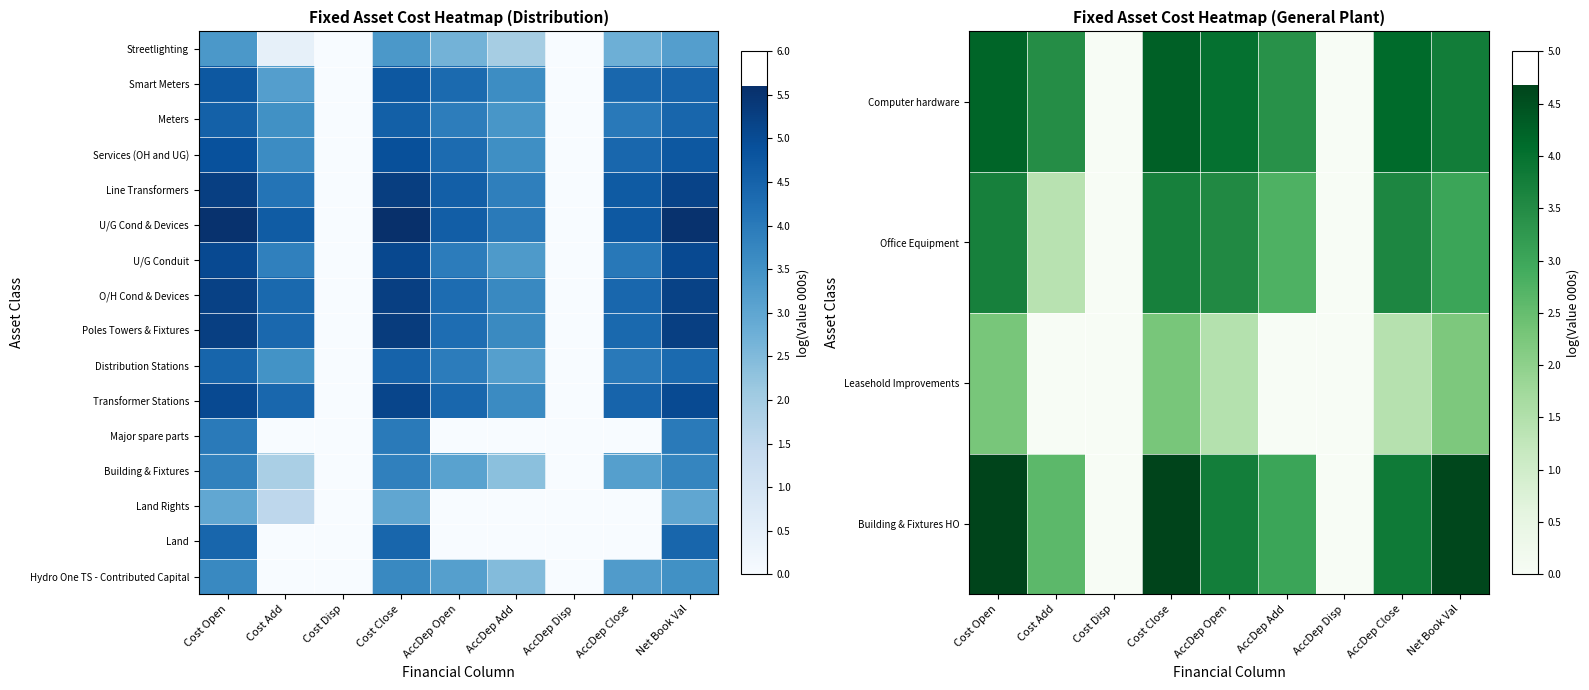

At which label does Building & Fixtures HO first exceed 3?

Cost Open